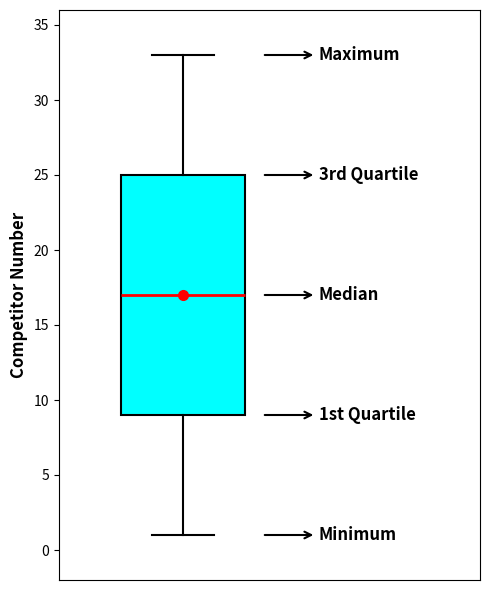

Transcribe this box plot: give where the median line is, the range the box spans, and where the two whiskers end, as read against the y-axis. The values are not printed on the chart, so give them approximately, as read against the axis.

median 17, box 9 to 25, whiskers 1 to 33